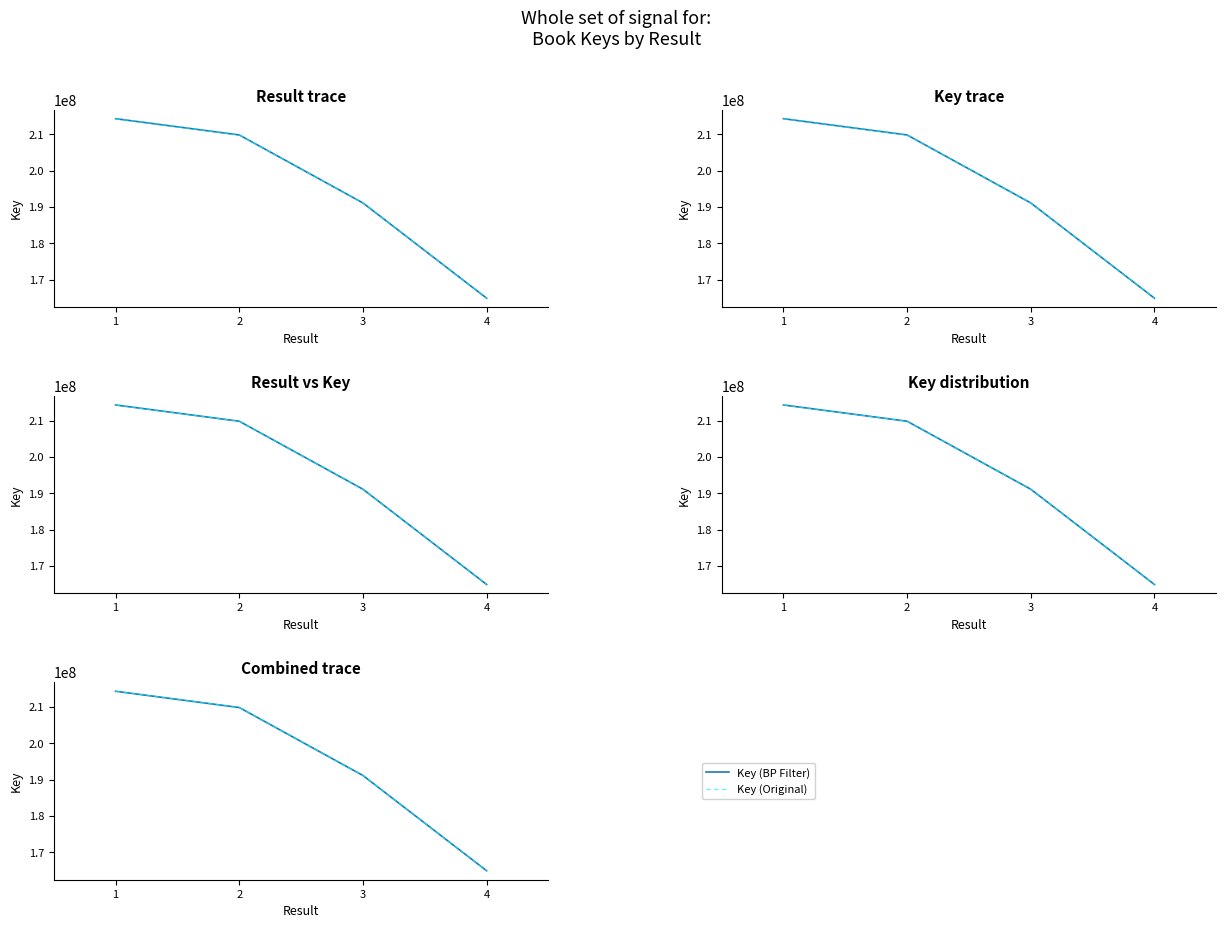

Does the chart display data point markers on the line(s)?

No